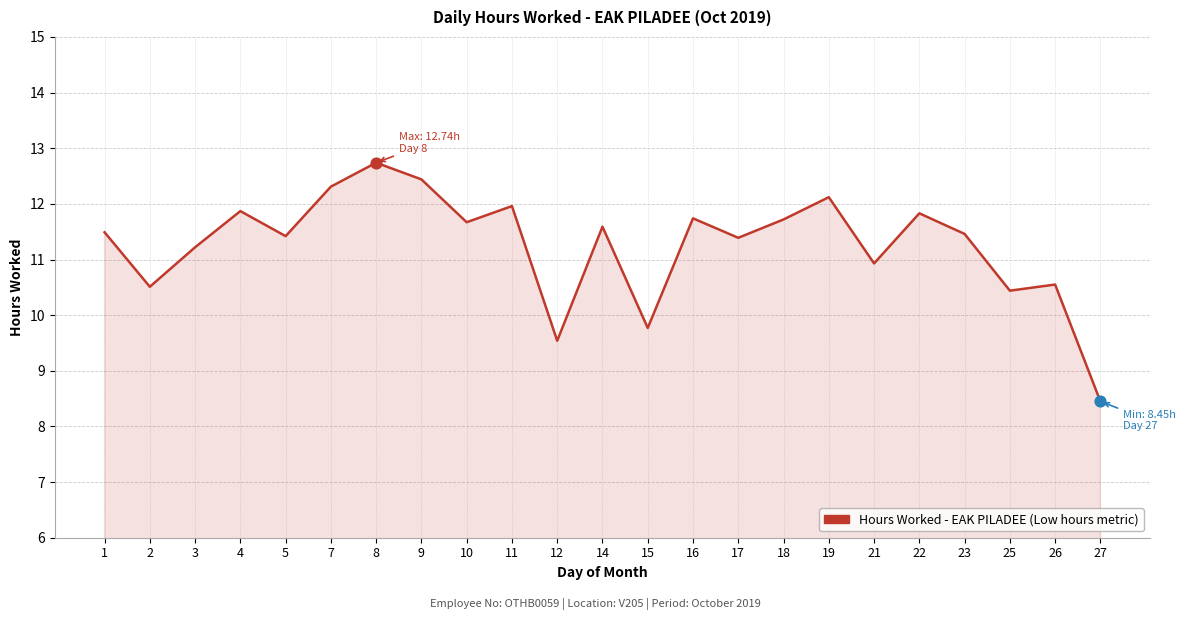

Which has a higher value, 22 or 10?

22